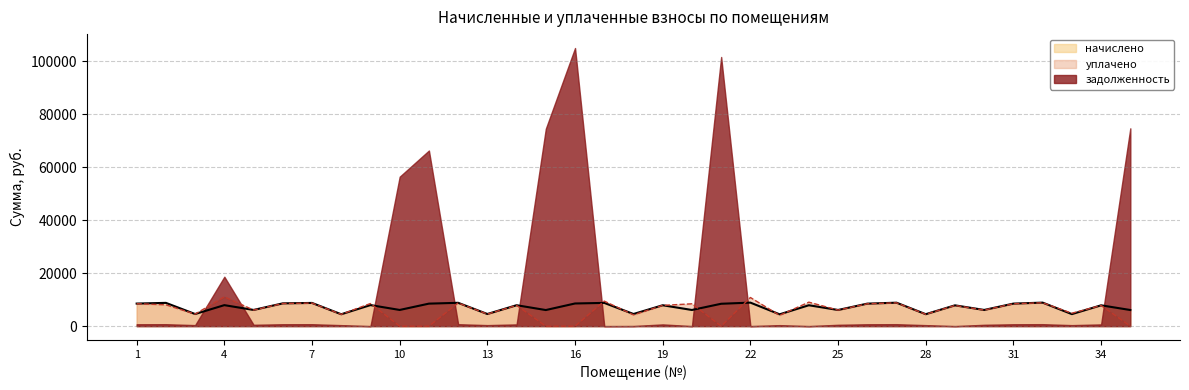

What are all the series names shown in the legend?

начислено, уплачено, задолженность